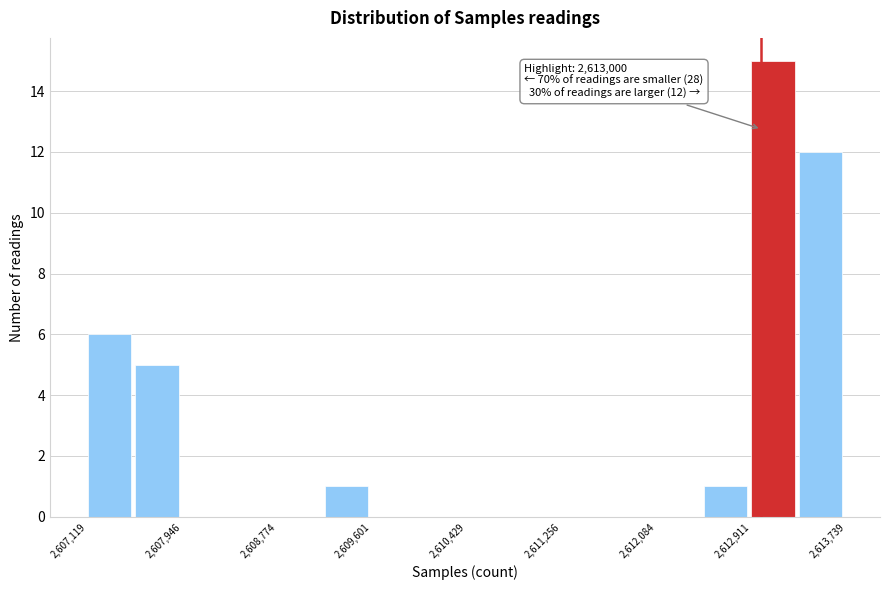

Over which range of the x-axis is the bar tallest?

2612900 to 2613300